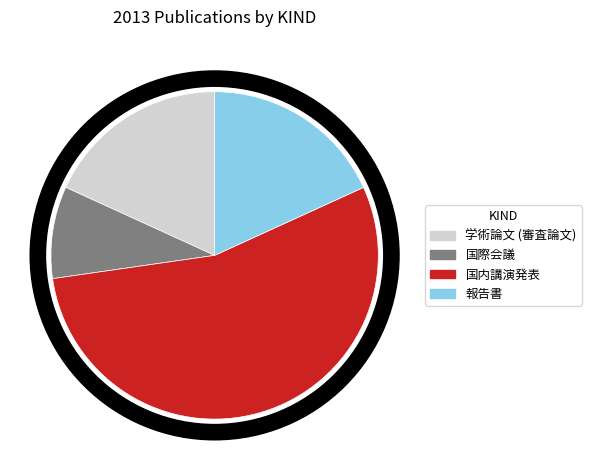

Which has a higher value, 学術論文 (審査論文) or 国際会議?

学術論文 (審査論文)